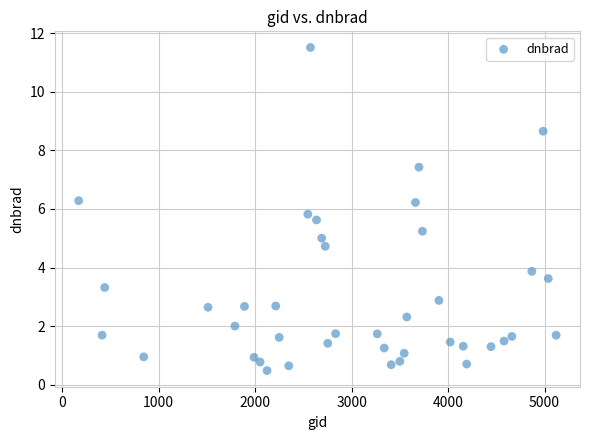

What is the range of X values (max minus min)?

4950.0